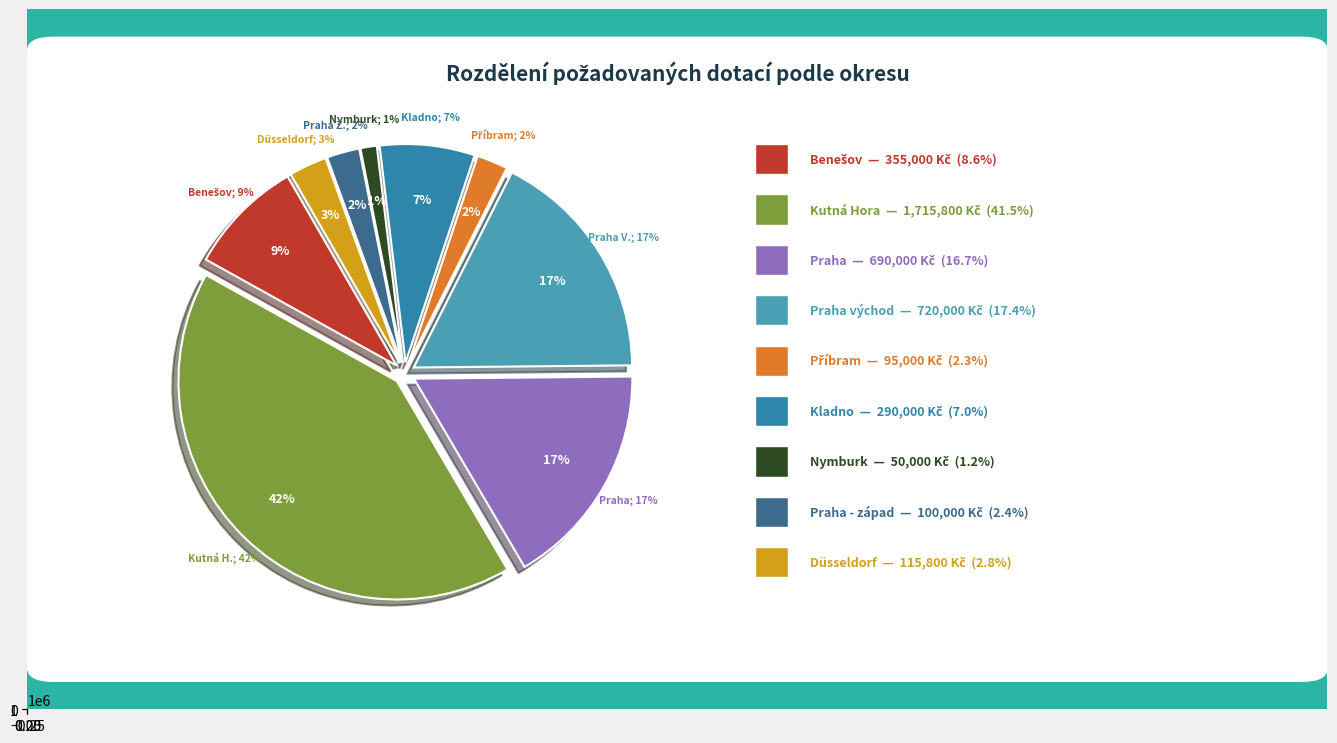

Count the number of slices in the pie.

9